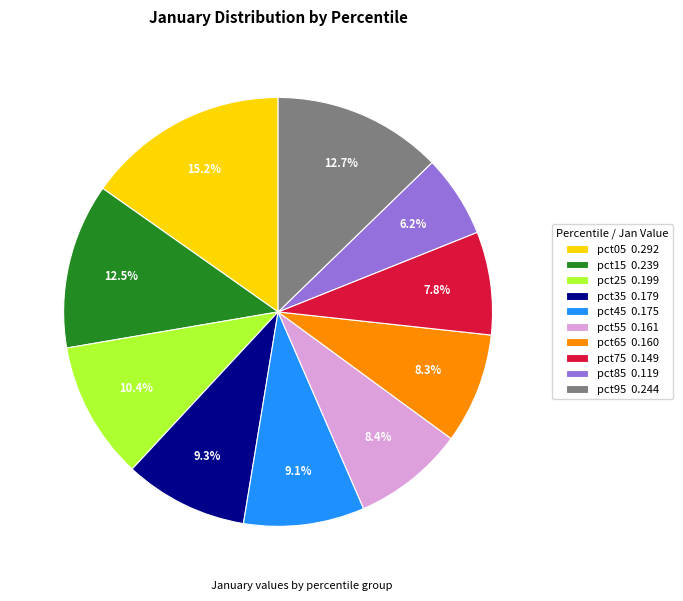

To the nearest percent, what is the combined percentage of pct05 and pct55?

24%